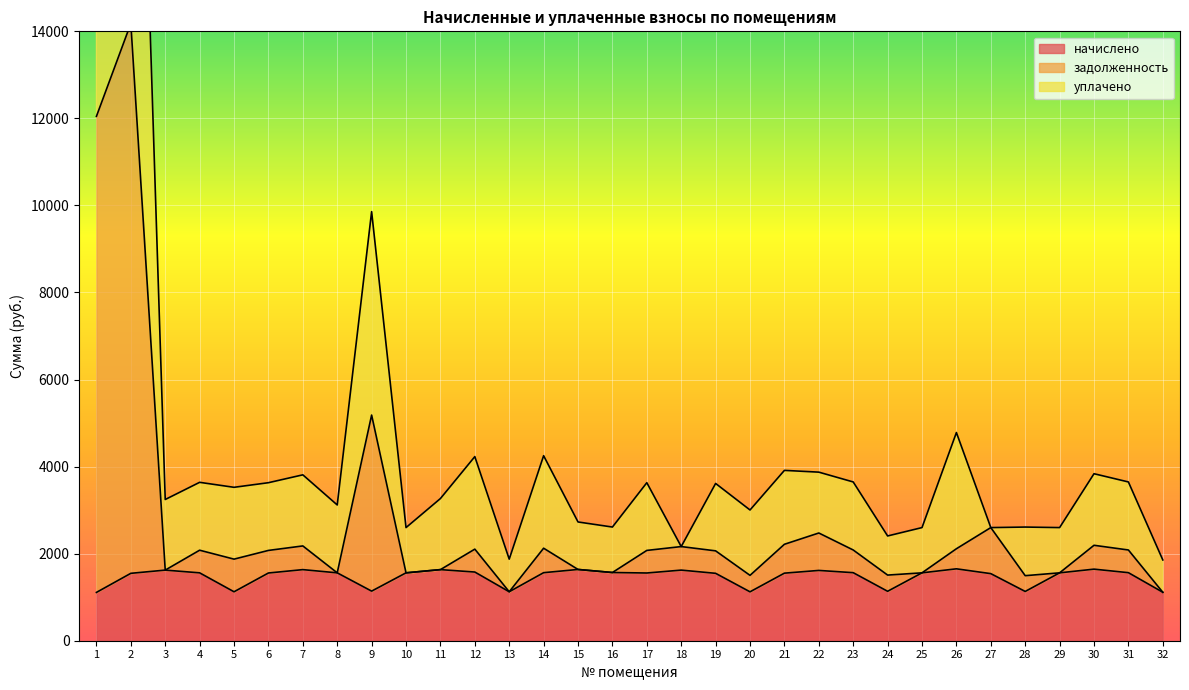

What value does the задолженность series have at 27?

2599.3